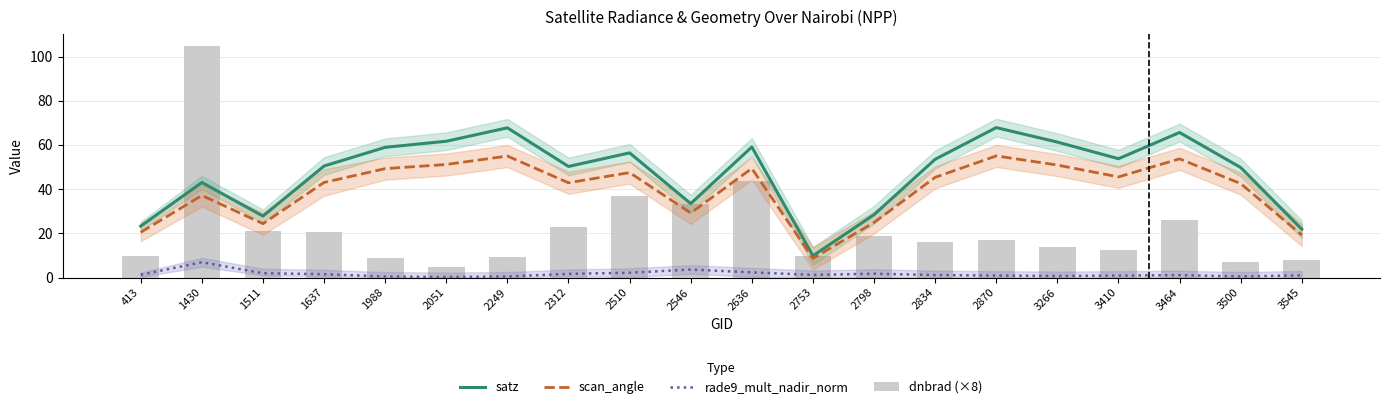

Reading left to right, extract all data points from this chart.

satz: 23.3	43.0	27.8	50.5	58.9	61.7	67.7	50.2	56.4	33.5	59.1	9.8	28.4	53.5	67.8	61.3	53.8	65.6	49.8	21.9
scan_angle: 20.5	37.1	24.4	43.0	49.3	51.1	55.0	42.9	47.5	29.2	49.4	8.7	24.9	45.3	55.0	50.9	45.5	53.7	42.5	19.2
rade9_mult_nadir_norm: 1.2	6.9	1.9	1.5	0.5	0.2	0.5	1.7	2.2	3.6	2.3	1.2	1.7	1.1	0.9	0.7	0.9	1.1	0.5	1.0
dnbrad (×8): 9.8	104.8	21.0	20.6	8.7	4.8	9.4	22.6	36.7	33.4	43.7	9.8	18.6	16.2	17.2	13.7	12.6	25.9	7.0	7.8